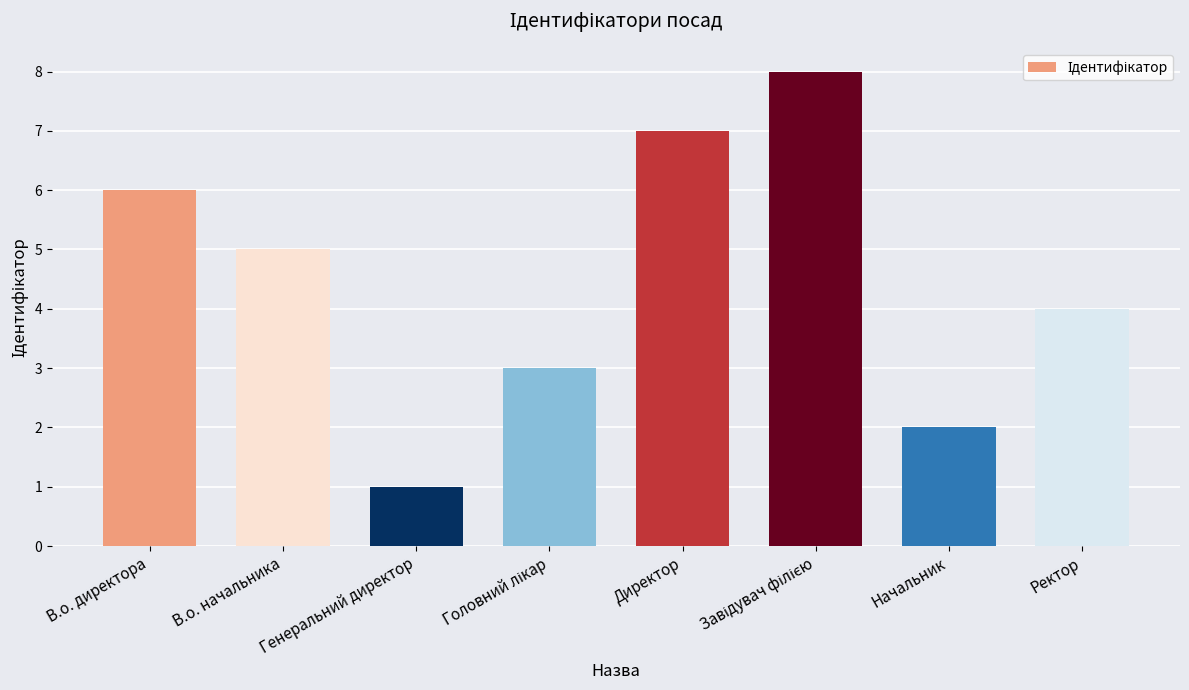

Which label corresponds to the smallest value in the chart?

Генеральний директор